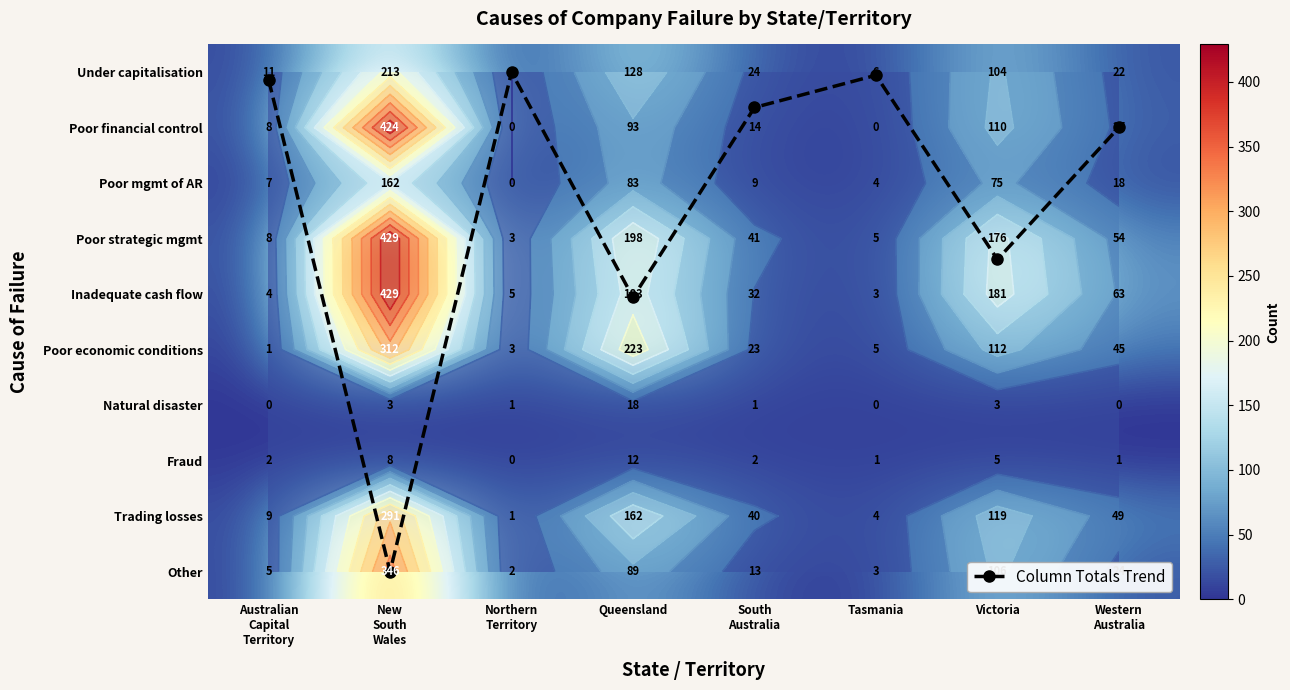

At Tasmania, list the series in order from largest to smallest.

Under capitalisation, Poor strategic mgmt, Poor economic conditions, Poor mgmt of AR, Trading losses, Inadequate cash flow, Other, Fraud, Column Totals Trend, Poor financial control, Natural disaster